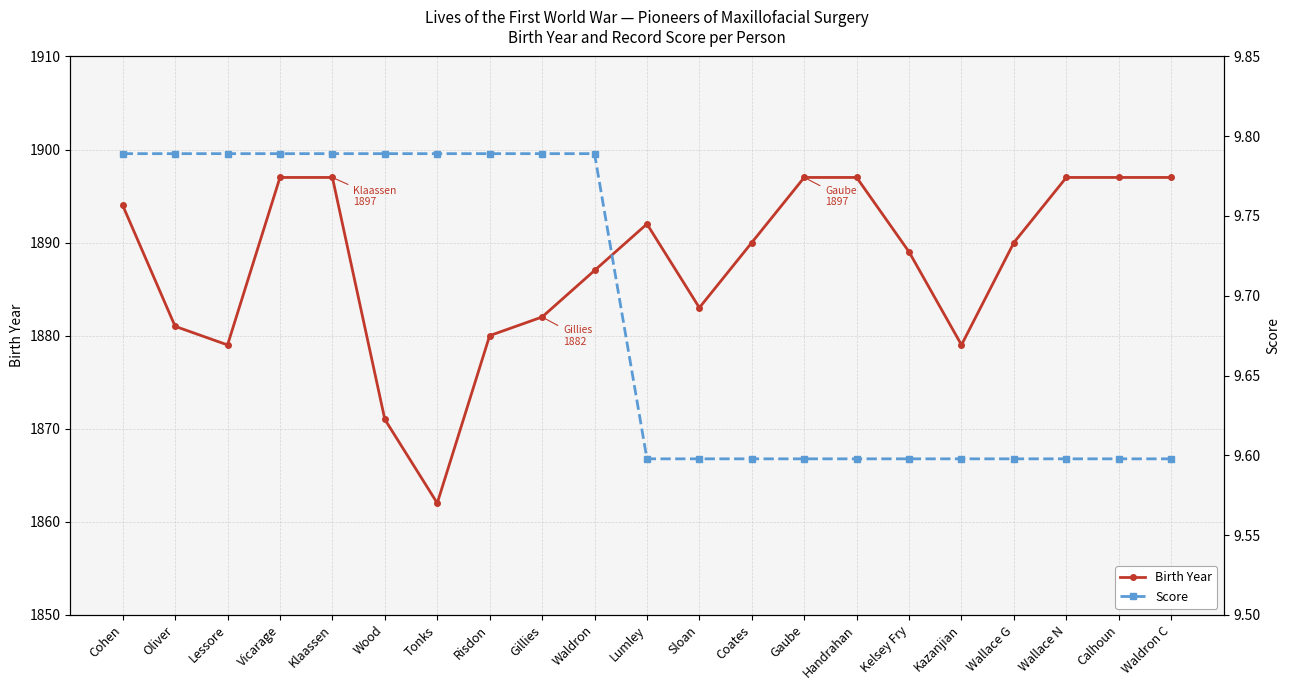

Count the Score values in the range 9 to 10.

21